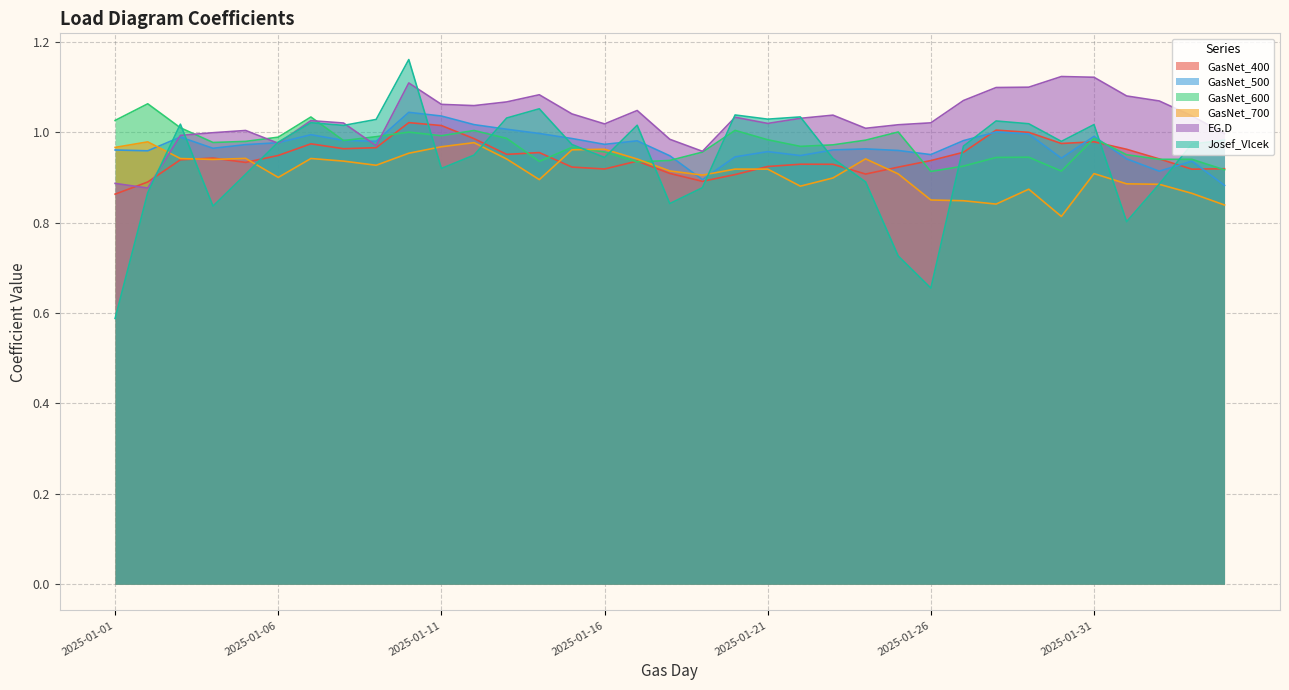

How many data points in EG.D are less than 1?

9